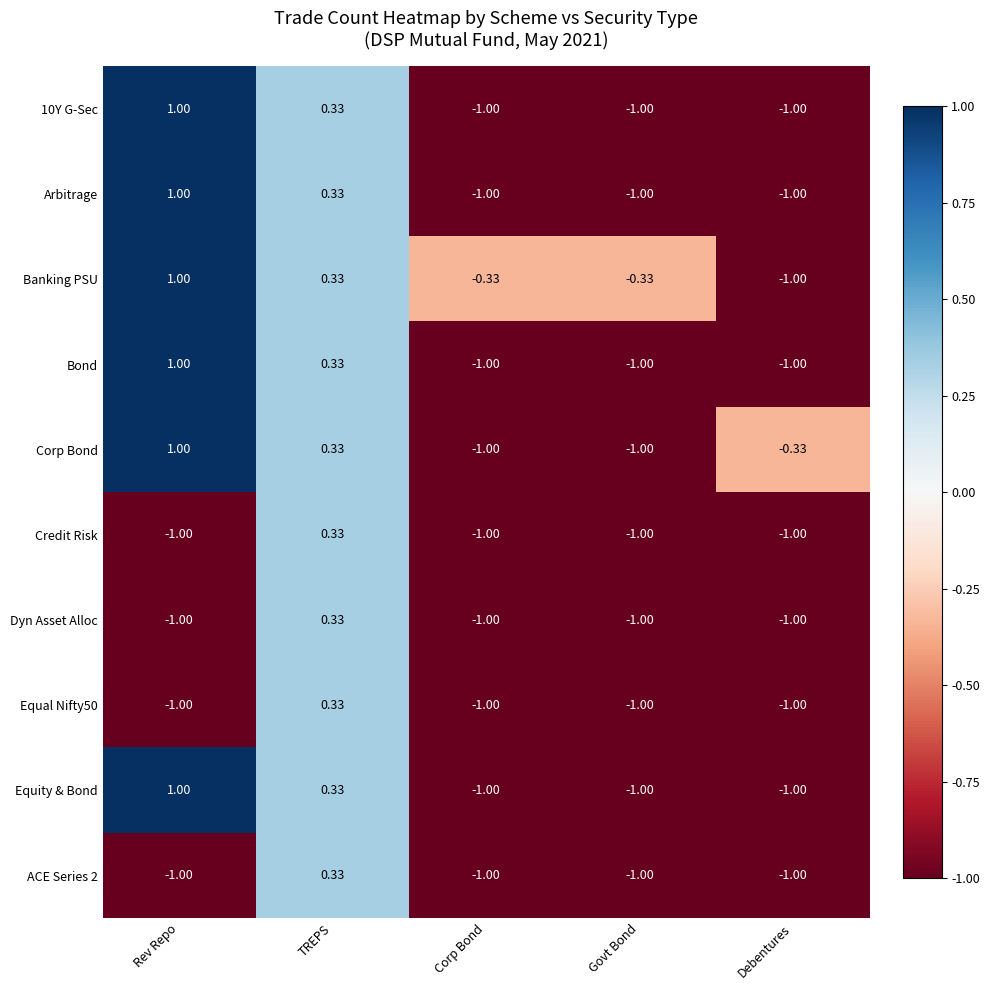

Which series has the largest total across all categories?

Banking PSU